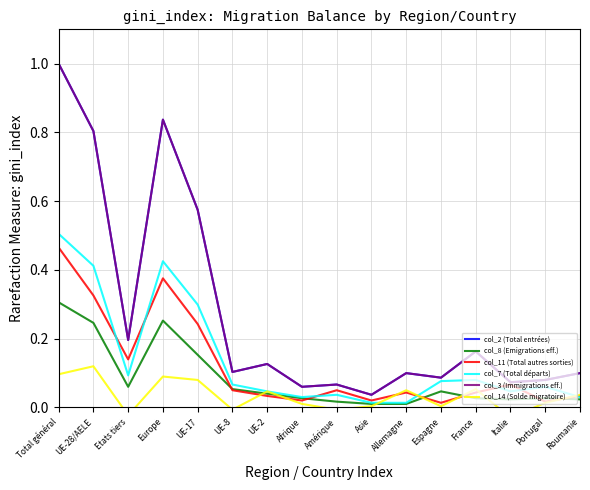

Count the number of categories in the chart.

16